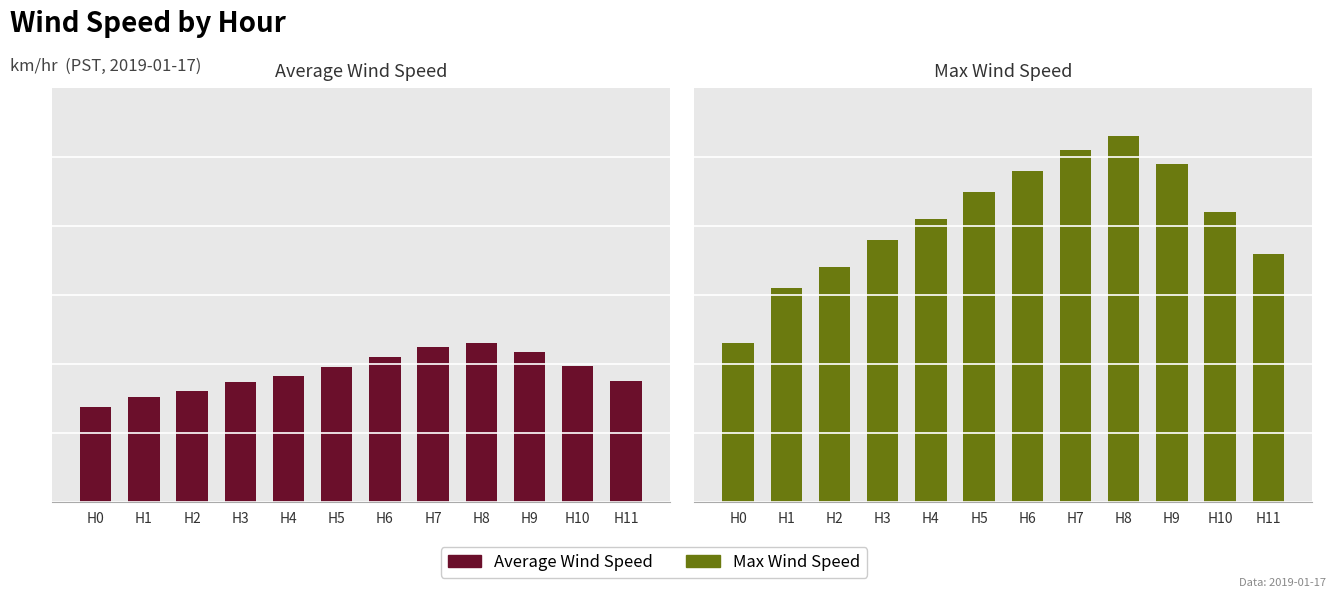

What is the lowest value of the Max Wind Speed series?

2.3